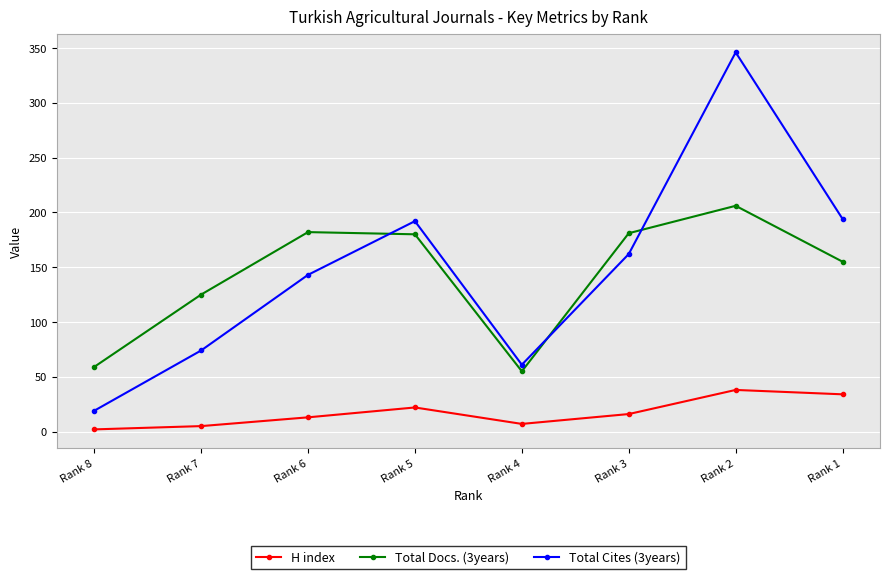

What is the sum of all Total Cites (3years) values?

1191